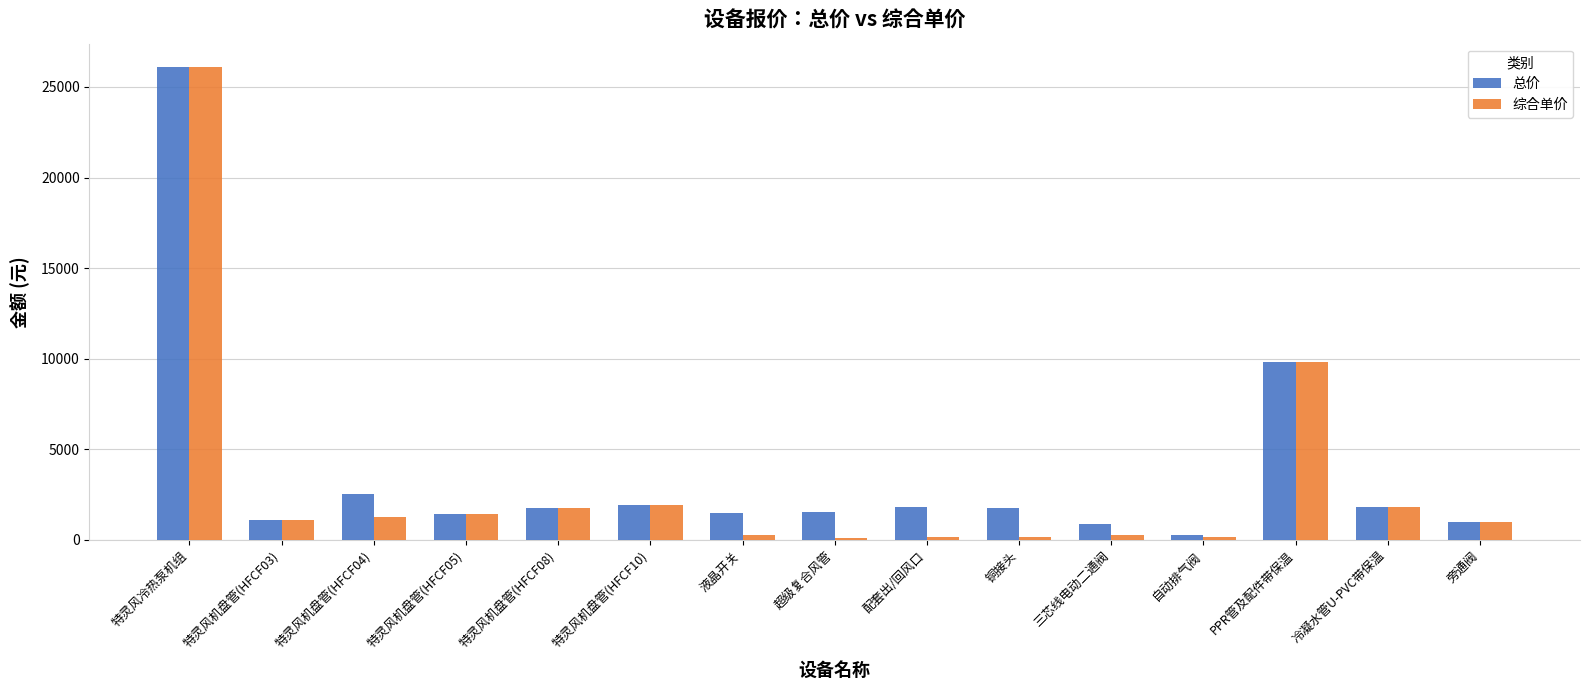

What is the value of the 综合单价 bar at the 10th from the left?

148